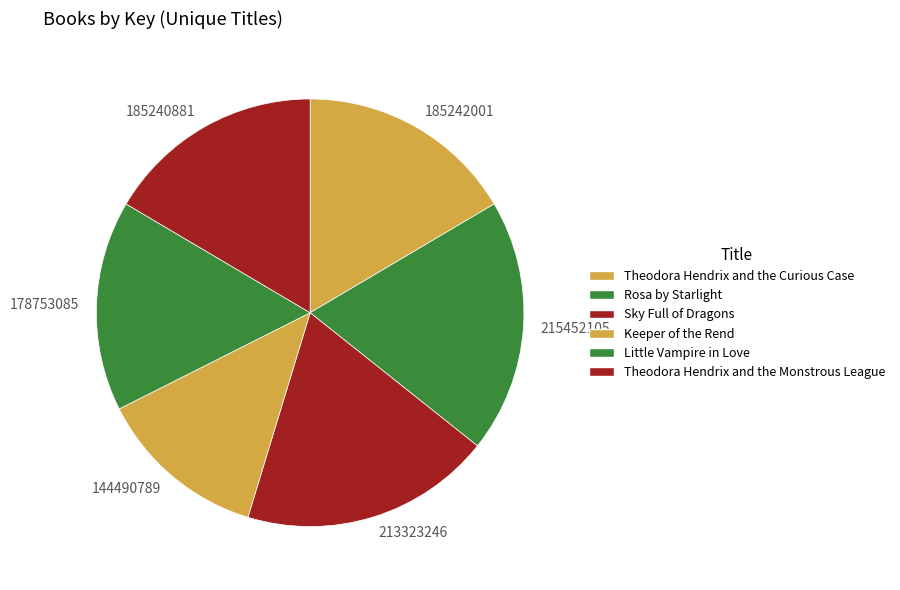

Which slice is the smallest?

144490789